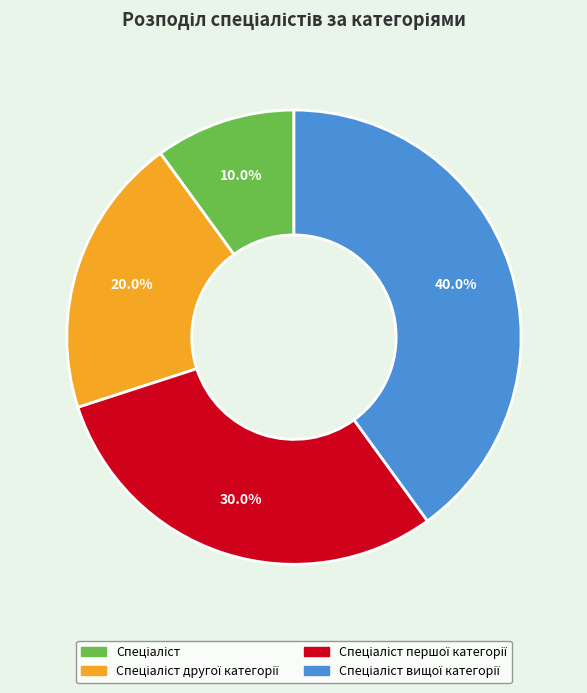

Is there a majority slice in this chart?

No